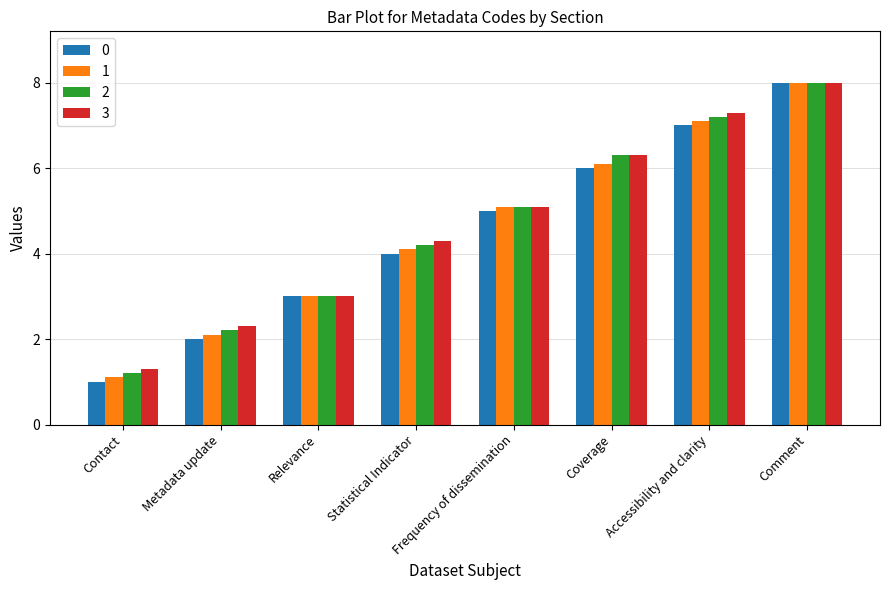

How many values in the 0 series are below 5?

4